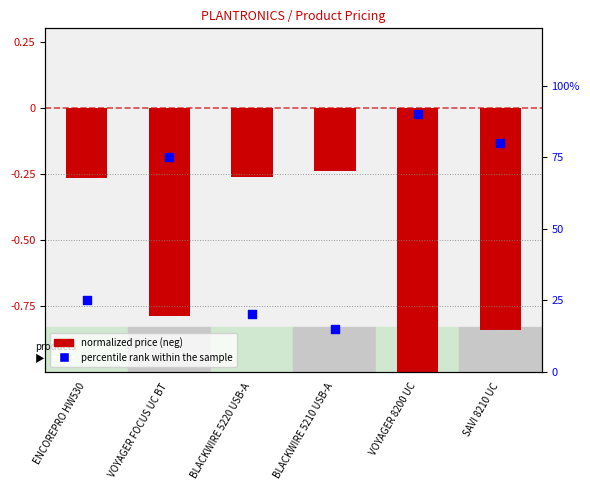

Approximately how many times larger is the value at BLACKWIRE 5210 USB-A compared to VOYAGER 8200 UC?

0.2